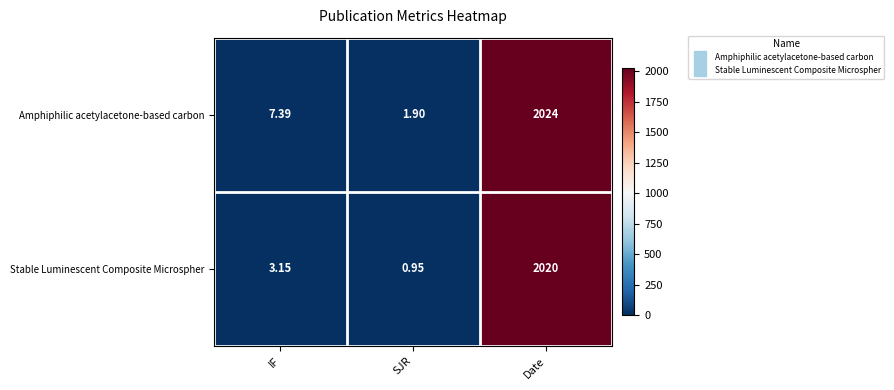

Which series has the largest range (max minus min)?

Amphiphilic acetylacetone-based carbon